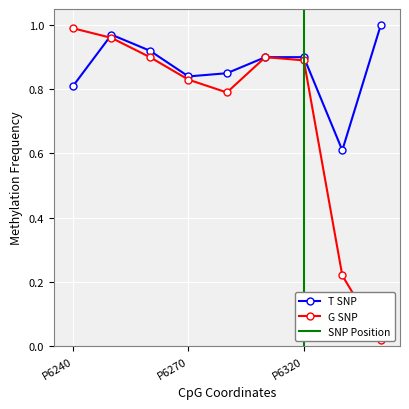

Which has a higher value, P6250 or P6340?

P6340